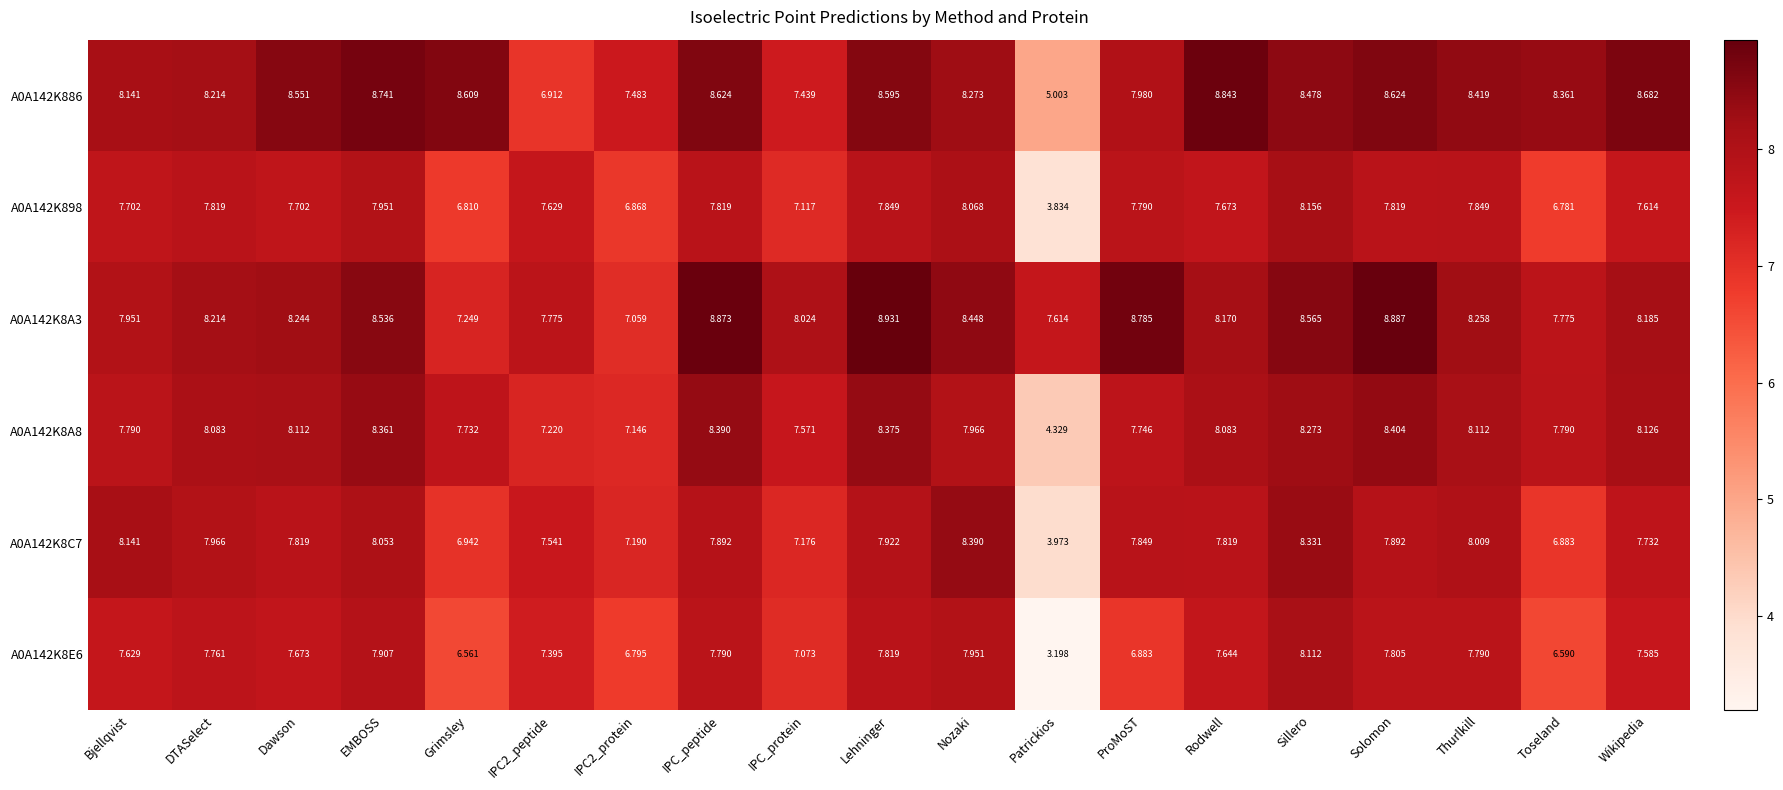

At which category is the sum across all series the highest?

Sillero